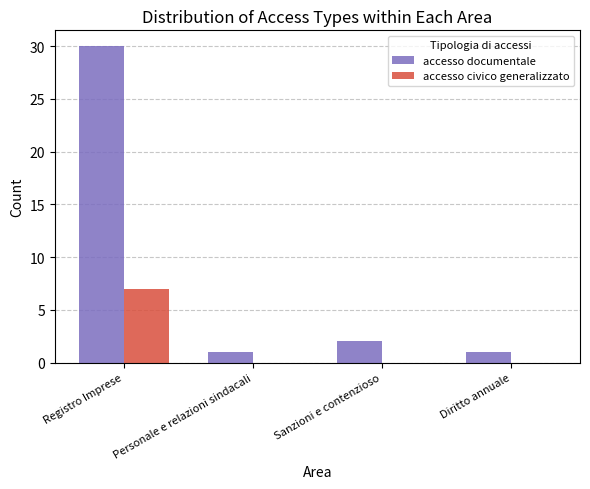

Is the value of accesso documentale at Personale e relazioni sindacali greater than the value of accesso civico generalizzato at Registro Imprese?

No